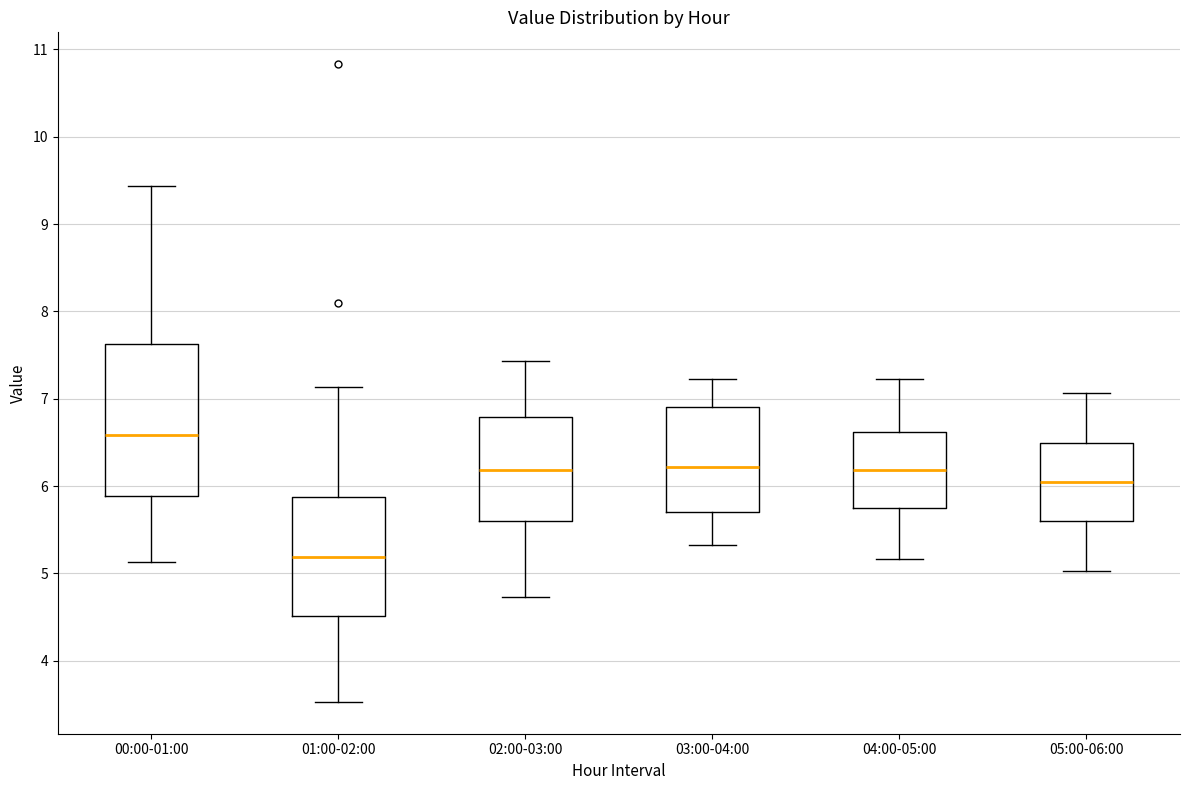

Reading left to right, transcribe this box plot: for each box, give where its median line is, the range the box spans, and where its two whiskers end, as read against the y-axis. The values are not printed on the chart, so give them approximately, as read against the axis.

00:00-01:00: median 6.6, box 5.9 to 7.6, whiskers 5.1 to 9.4
01:00-02:00: median 5.2, box 4.5 to 5.9, whiskers 3.5 to 7.1
02:00-03:00: median 6.2, box 5.6 to 6.8, whiskers 4.7 to 7.4
03:00-04:00: median 6.2, box 5.7 to 6.9, whiskers 5.3 to 7.2
04:00-05:00: median 6.2, box 5.7 to 6.6, whiskers 5.2 to 7.2
05:00-06:00: median 6.1, box 5.6 to 6.5, whiskers 5.0 to 7.1